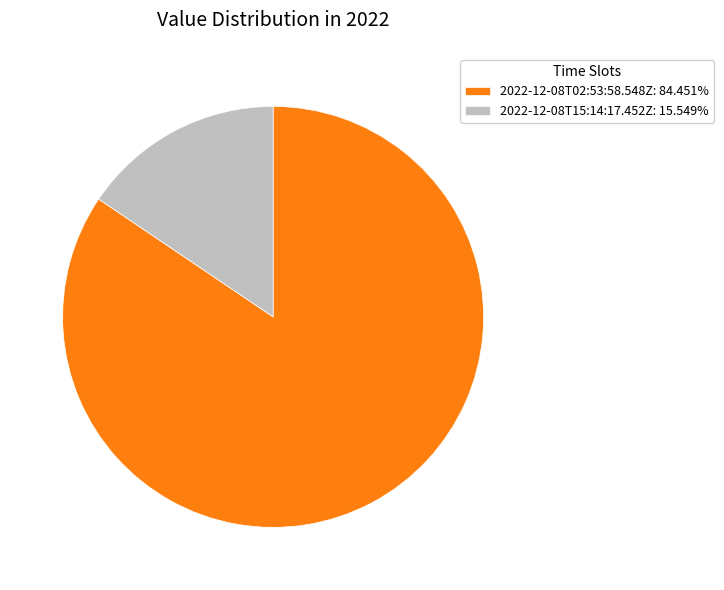

How many segments does this pie chart have?

2